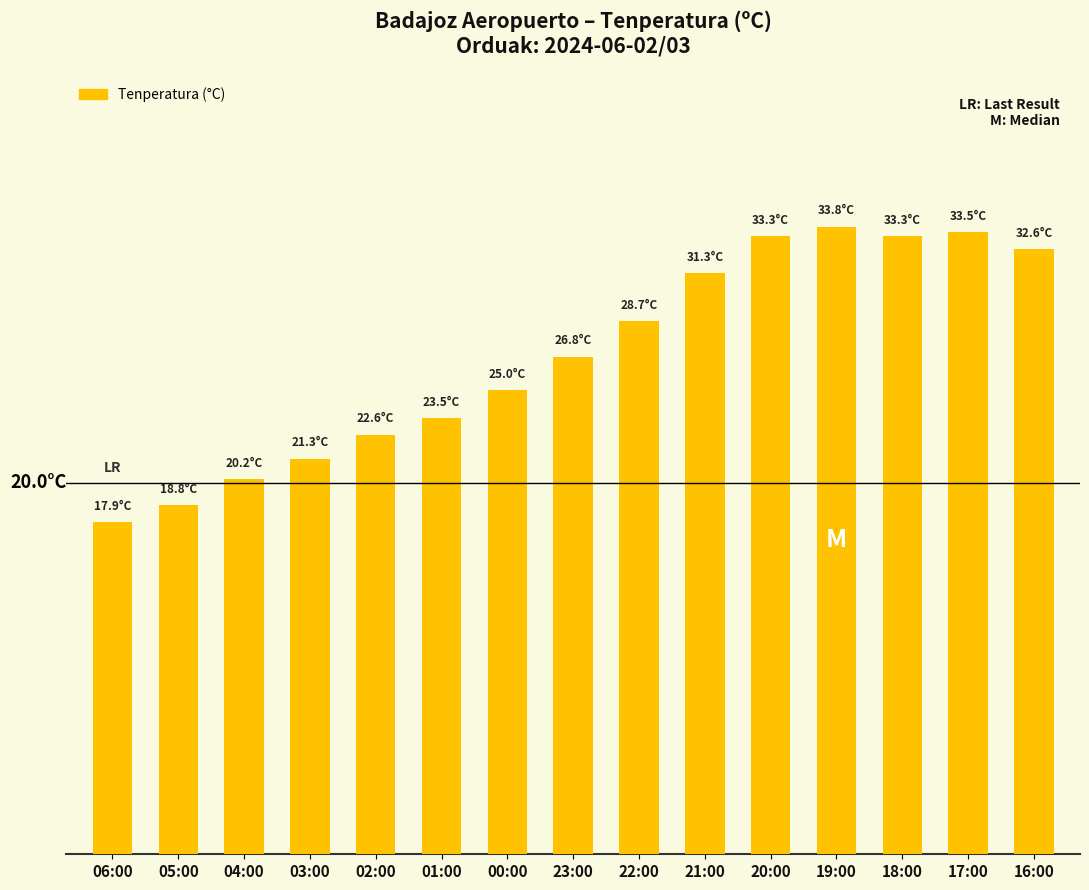

The value at 17:00 is 33.5. True or false?

True